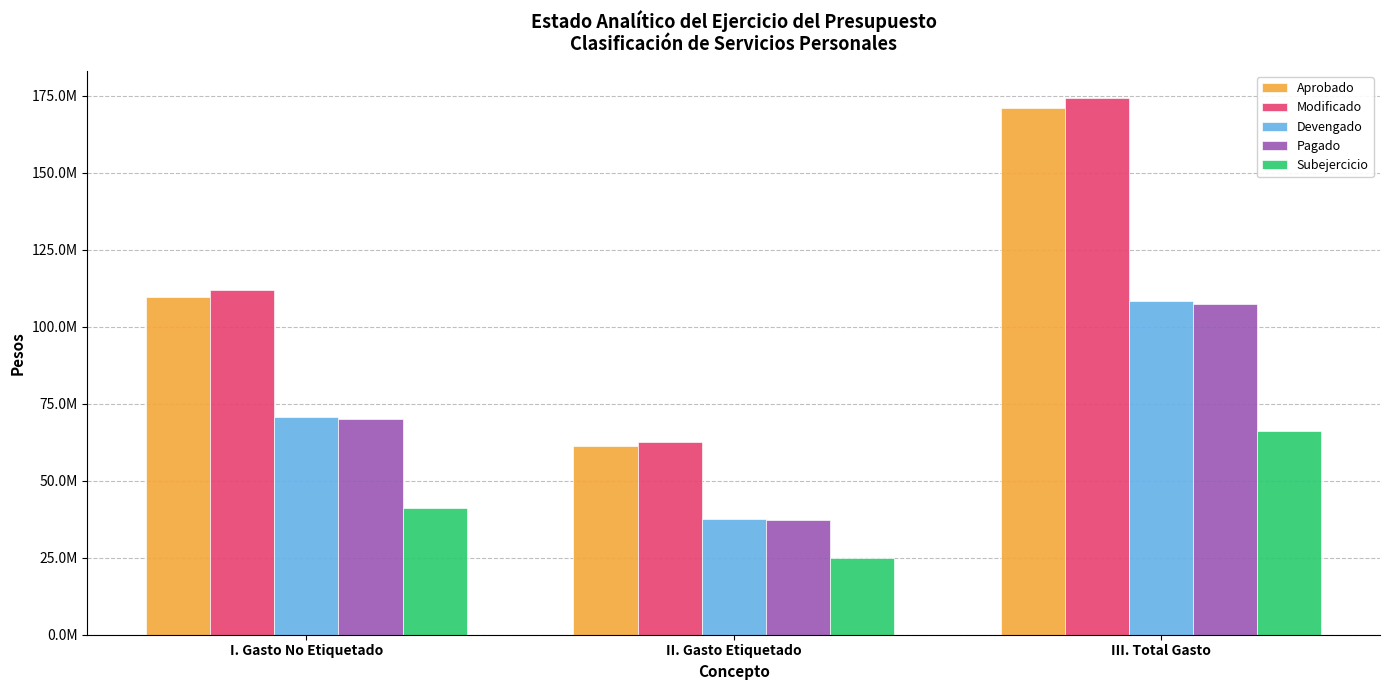

Are the bars horizontal?

No